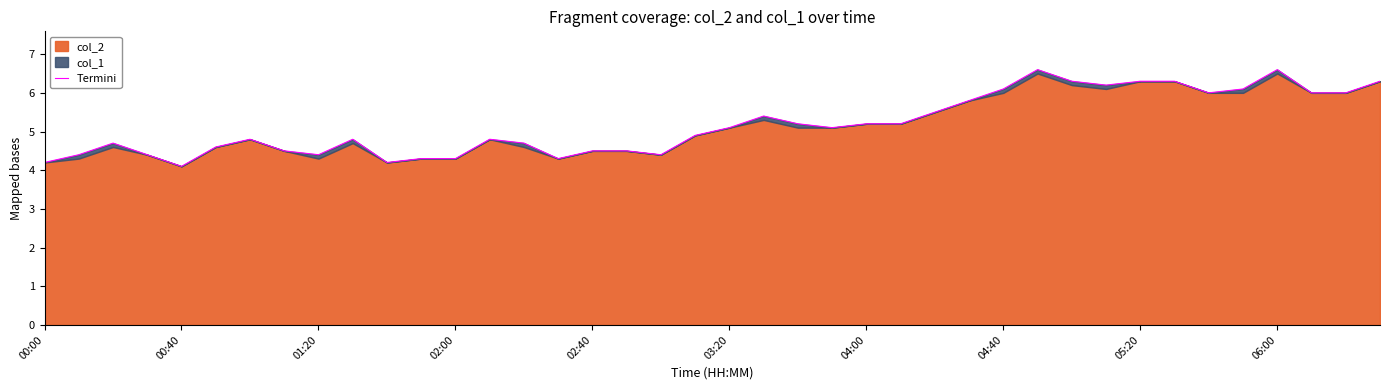

True or false: there are more than 2 points higher than both neighbors.

True